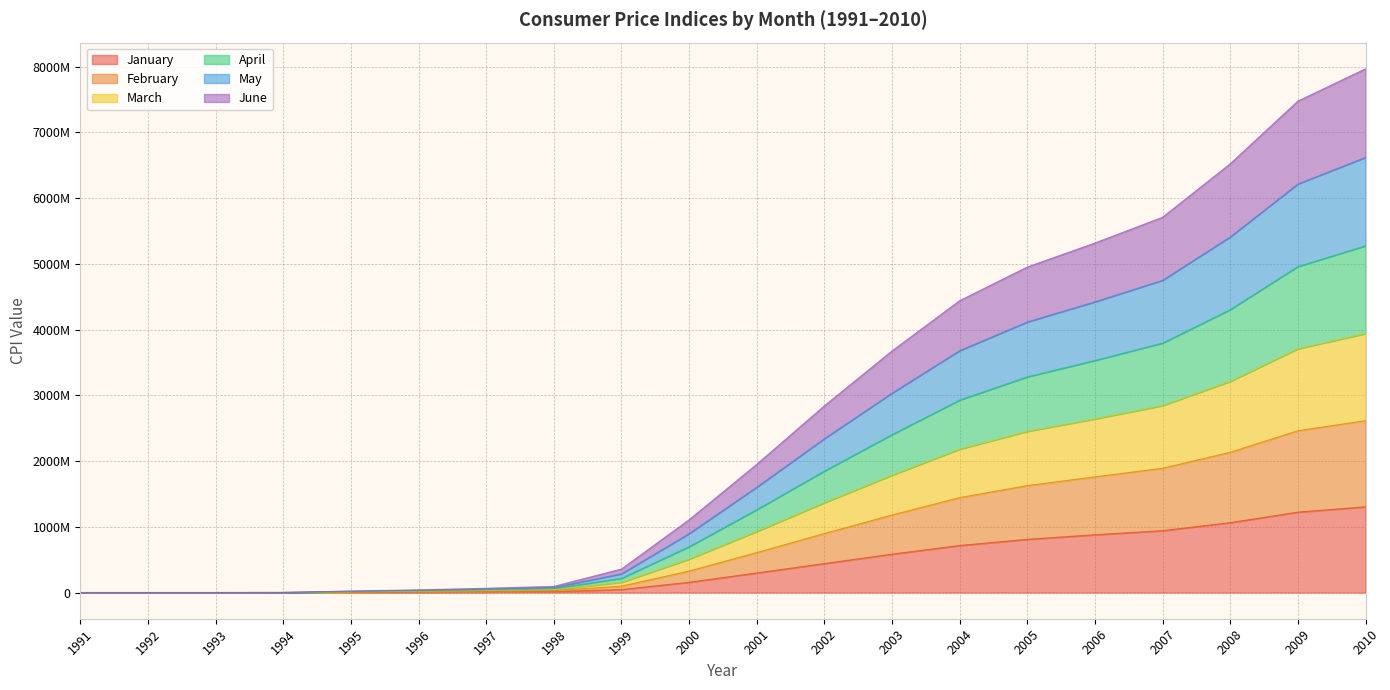

What is the sum of the January values at 1996 and 1993?

6443432.4